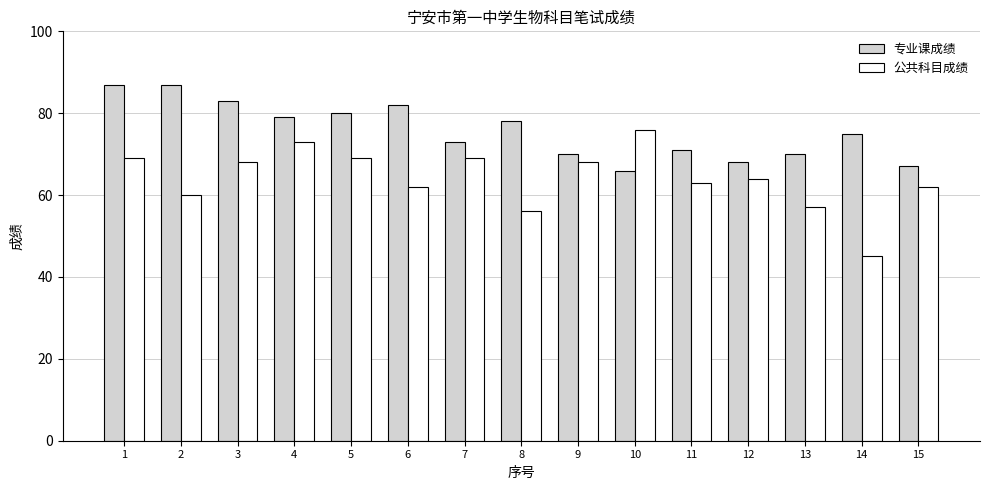

Reading left to right, transcribe all the data shown in this chart.

专业课成绩: 1=87	2=87	3=83	4=79	5=80	6=82	7=73	8=78	9=70	10=66	11=71	12=68	13=70	14=75	15=67
公共科目成绩: 1=69	2=60	3=68	4=73	5=69	6=62	7=69	8=56	9=68	10=76	11=63	12=64	13=57	14=45	15=62